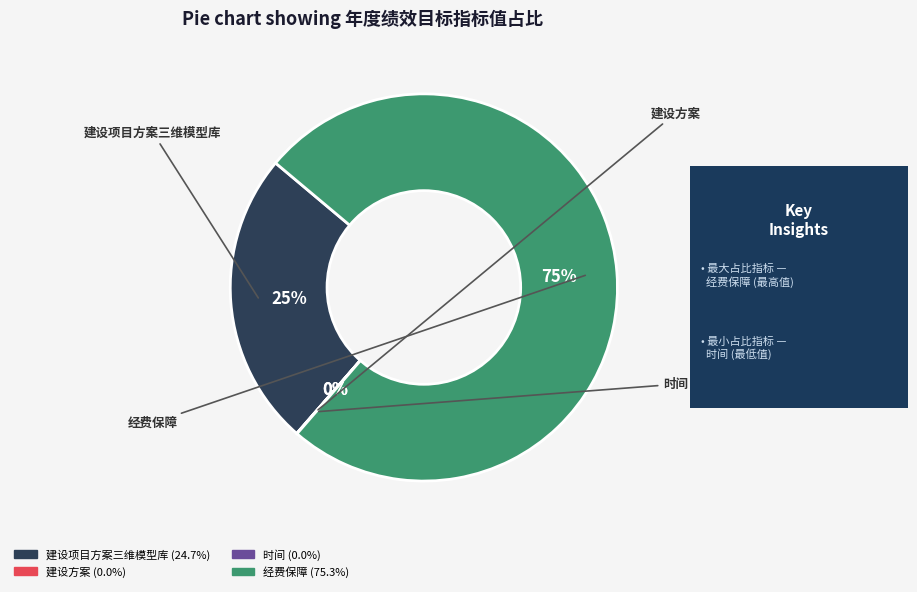

Is 经费保障 the majority of the pie?

Yes